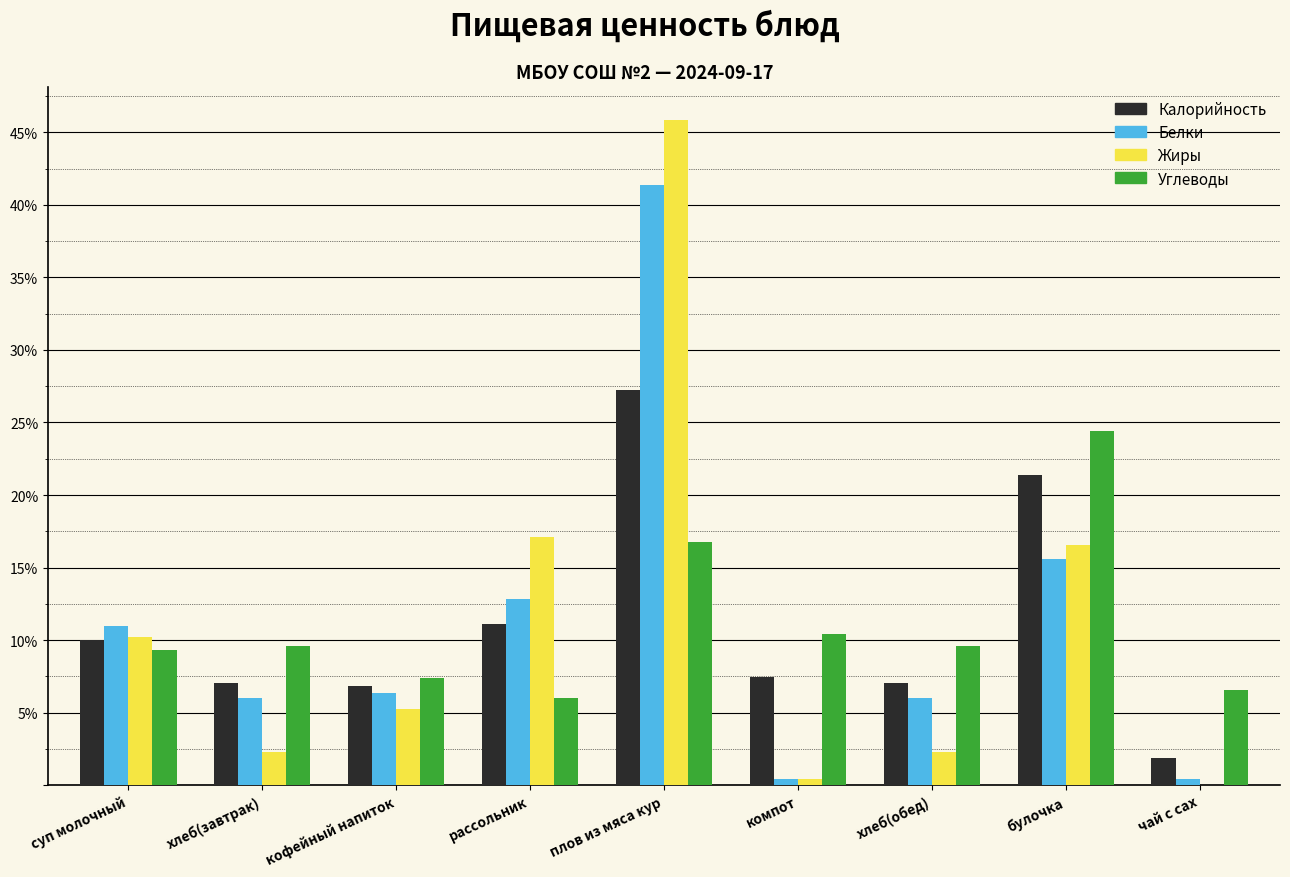

What is the sum of the Углеводы values at кофейный напиток and хлеб(обед)?

17.0